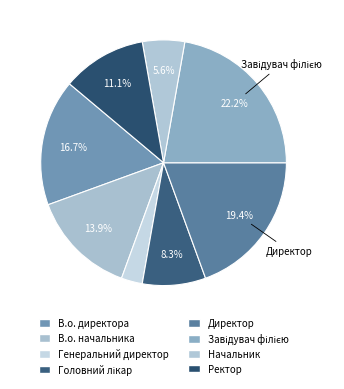

How much of the chart is everything except Начальник?

94.4%